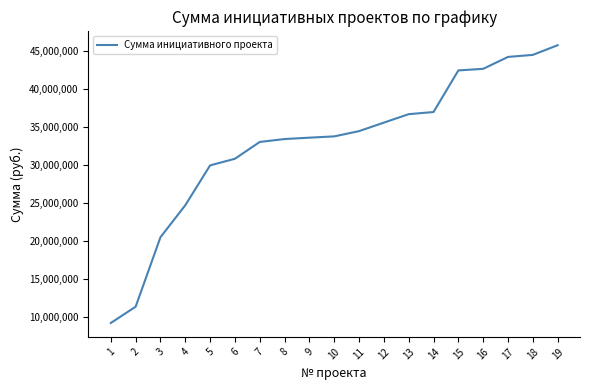

Reading right to left, transcribe all the data shown in this chart.

45791978.1	44520953.9	44251572.1	42685699.4	42475943.9	37001569.5	36721288.1	35609724.1	34489716.7	33797618.8	33628393.1	33447730.6	33064442.8	30852243.9	29981671.5	24735171.2	20528316.0	11385985.6	9244219.1